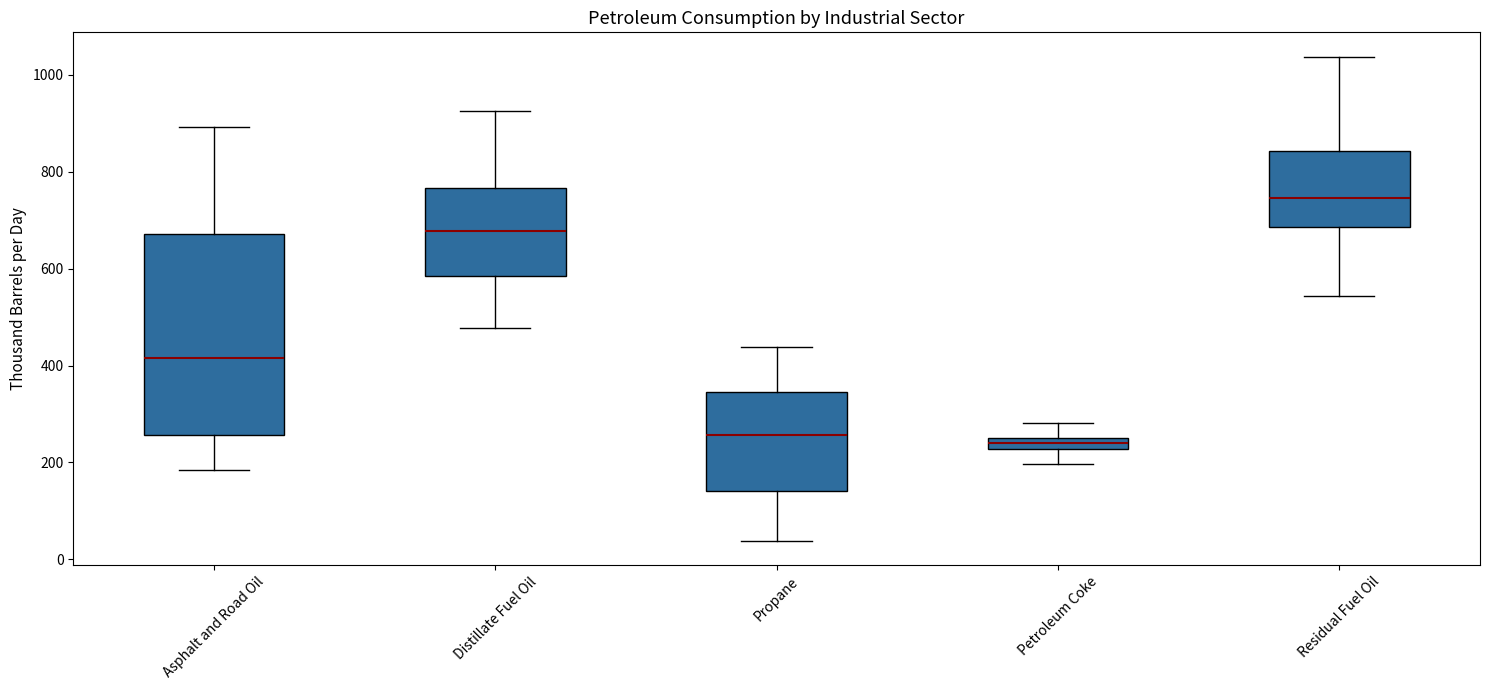

Where does the lower whisker of the box for Residual Fuel Oil end on the y-axis? The values are not printed on the chart, so give them approximately, as read against the axis.

540